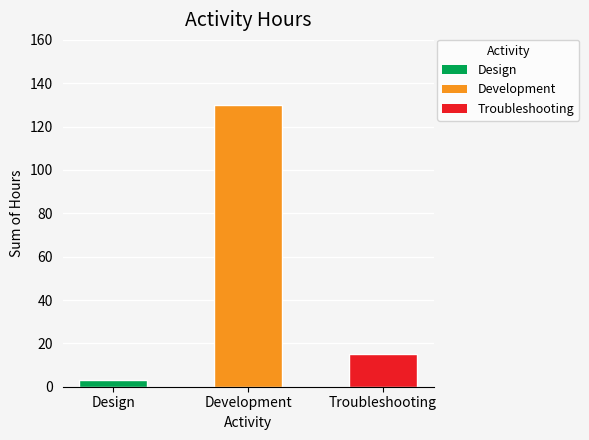

What is the label of the 3rd bar from the right?

Design